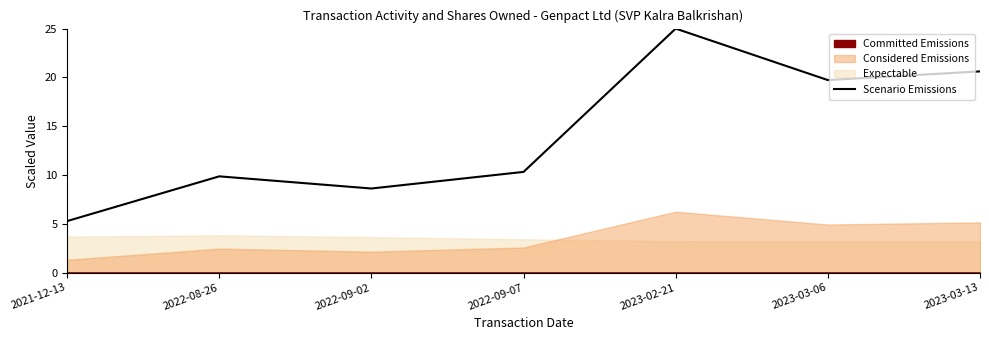

How many lines are shown in the chart?

1